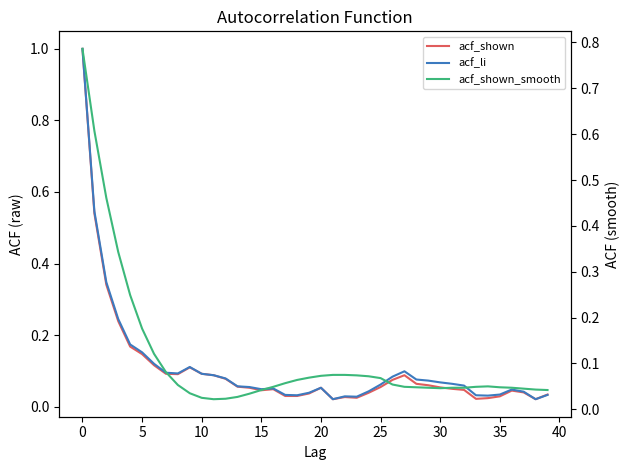

What is the highest value of the acf_shown series?

1.0